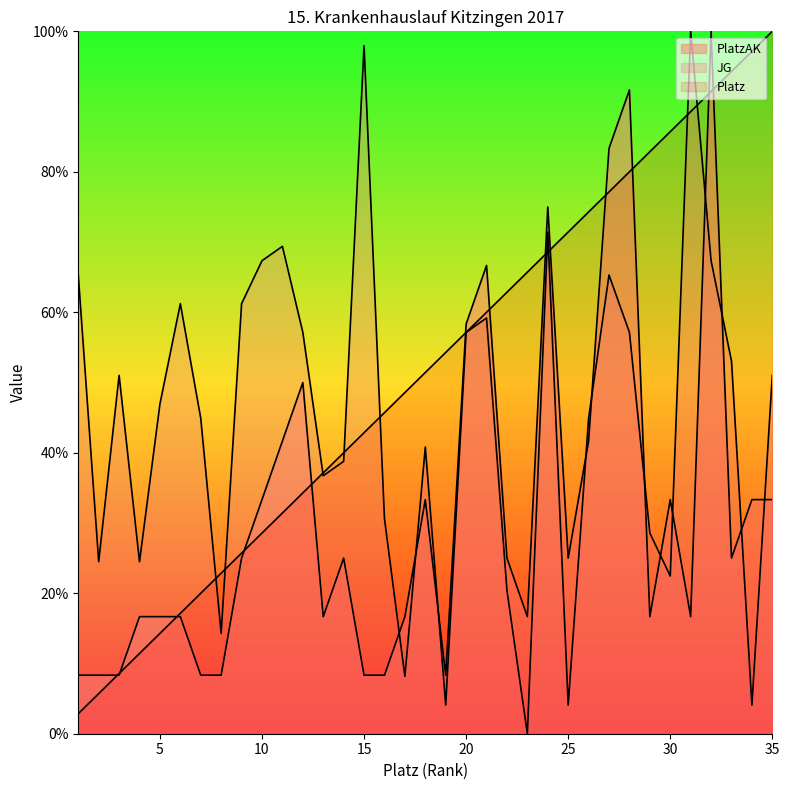

How many intersections are there between JG and Platz?

9